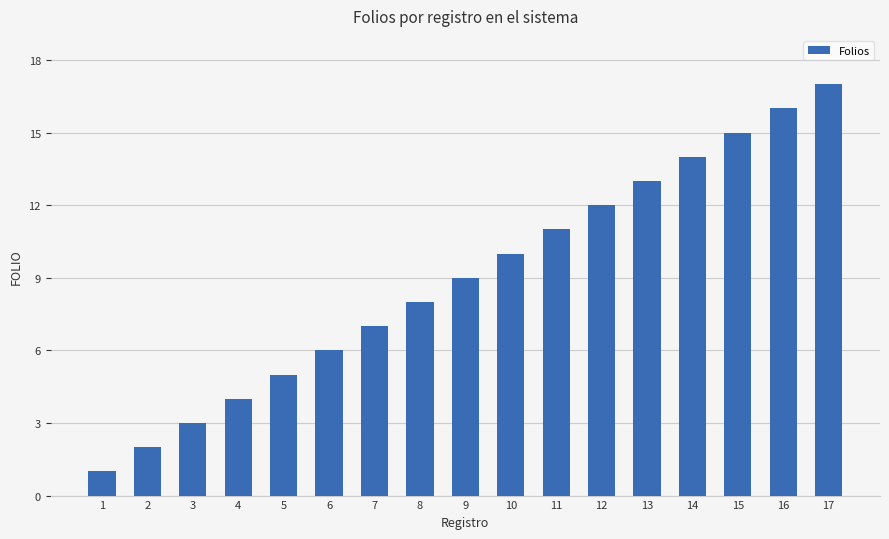

What is the difference between the values at 12 and 13?

1